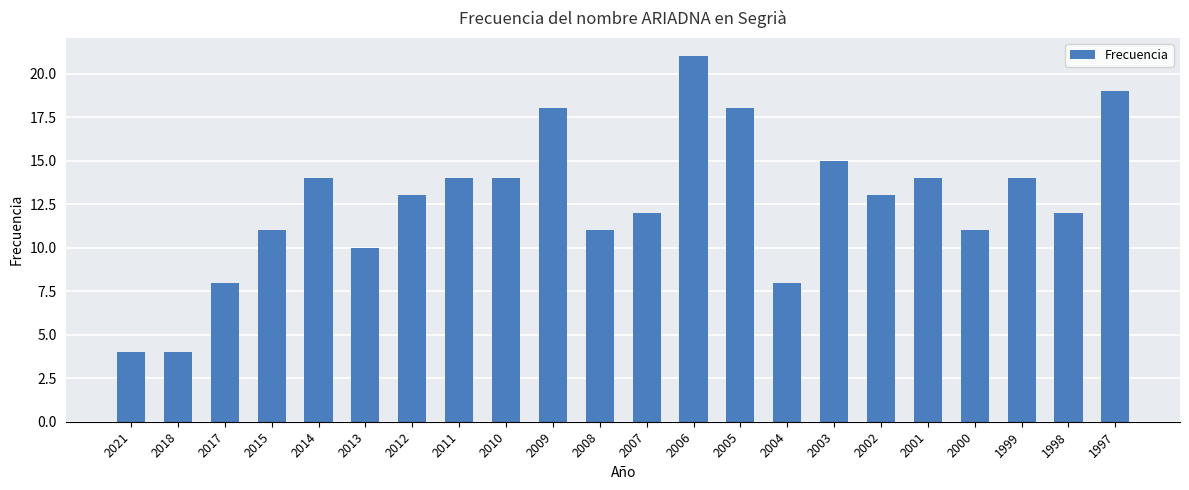

Approximately how many times larger is the value at 2002 compared to 2017?

1.6